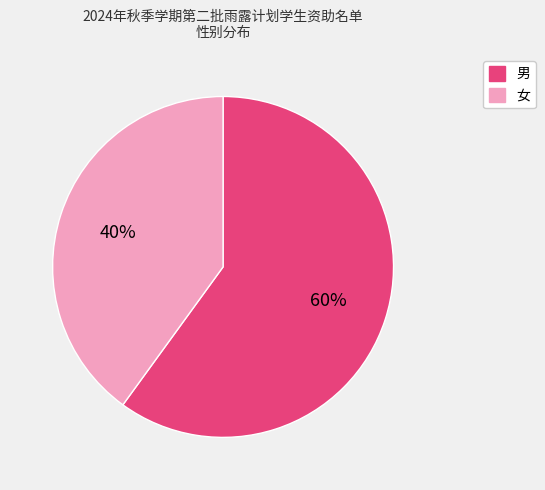

The 女 slice represents 40% of the pie. True or false?

True